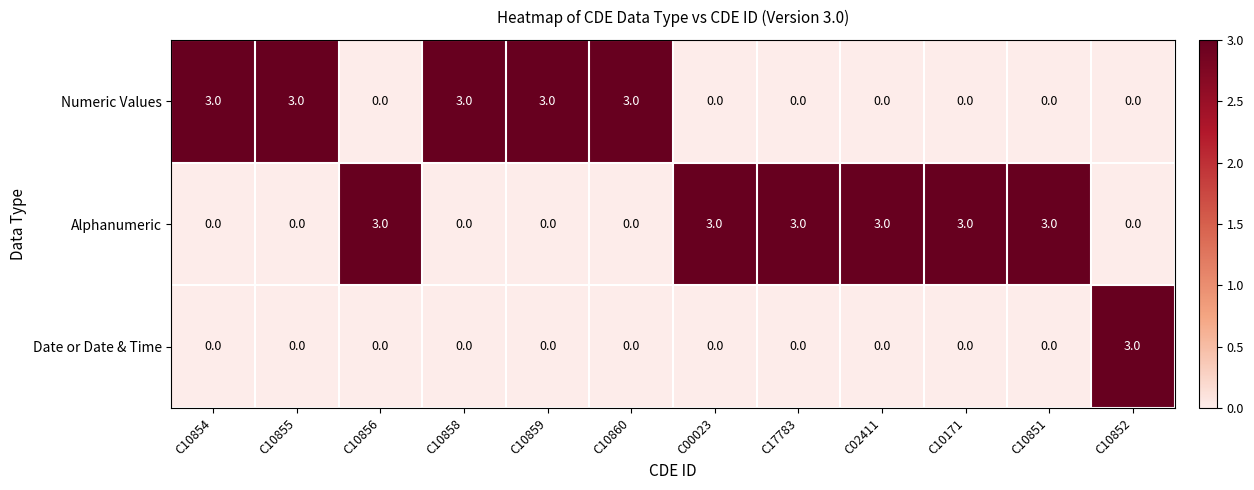

What is the sum of all Date or Date & Time values?

3